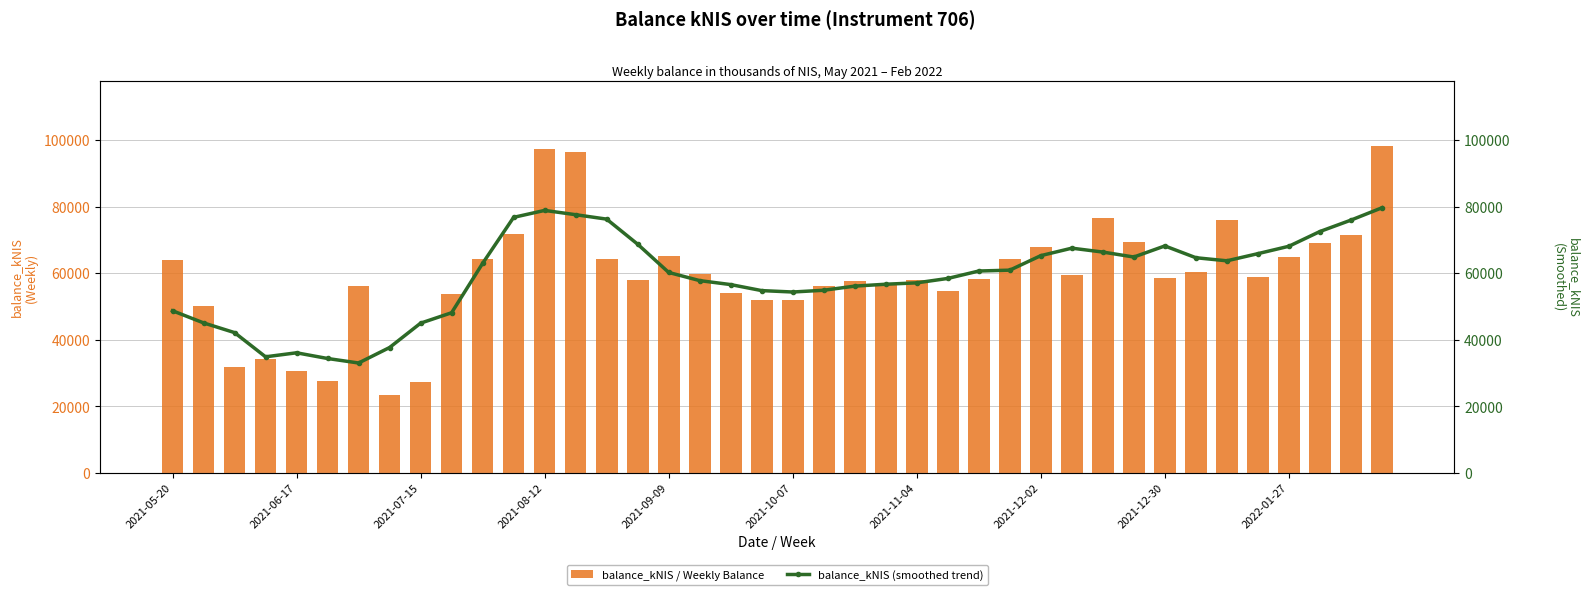

What is the sum of the balance_kNIS / Weekly Balance values at 21 and 18?

110303.3